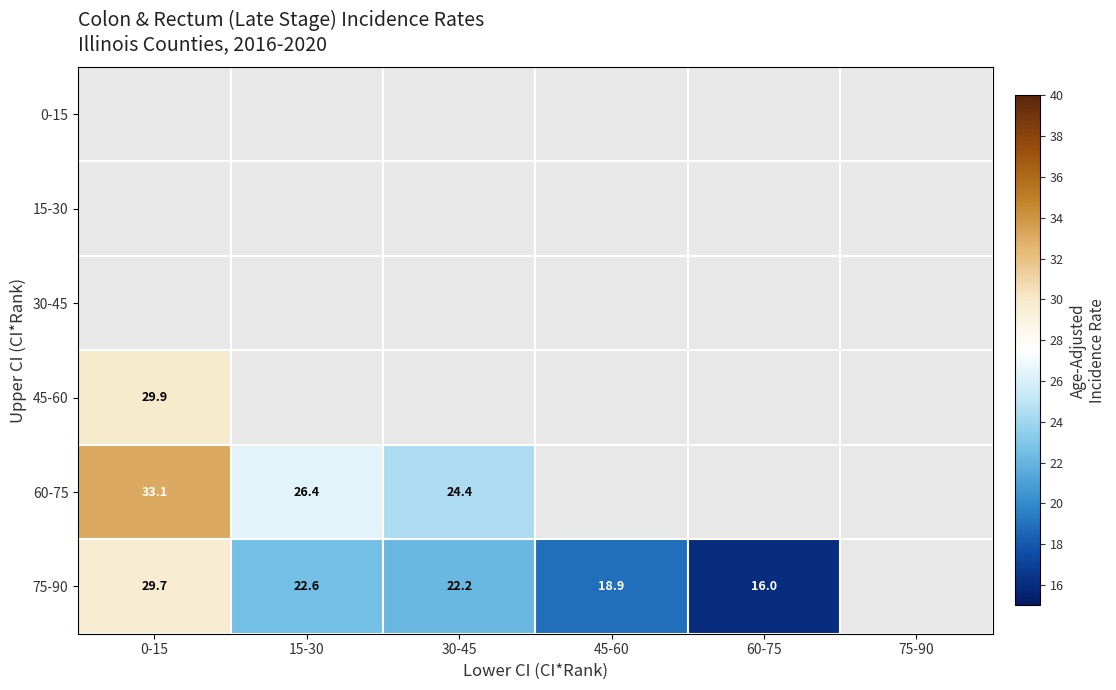

True or false: 60-75 has a value of 26.4 at 15-30.

True